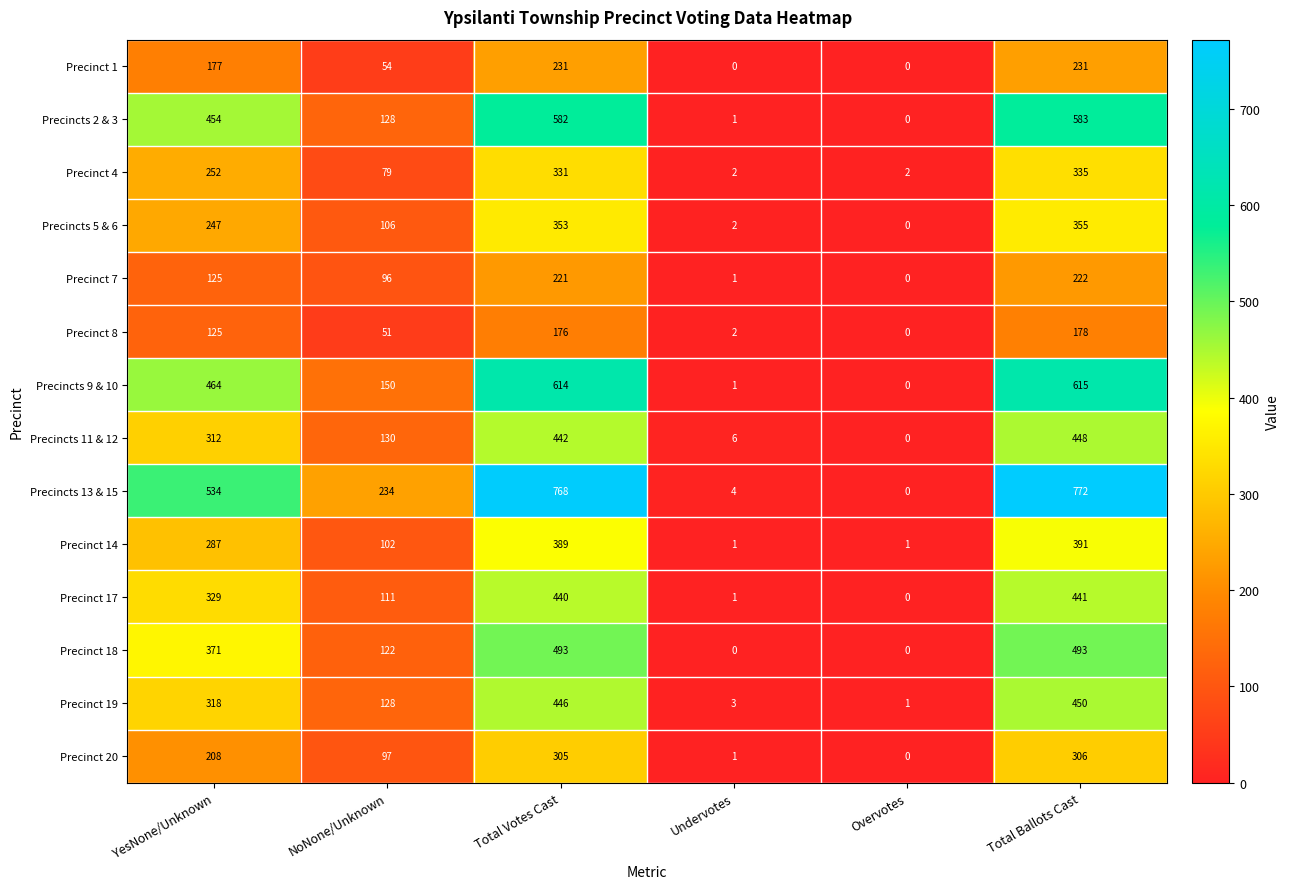

How many data points in Precinct 14 are less than 287?

3